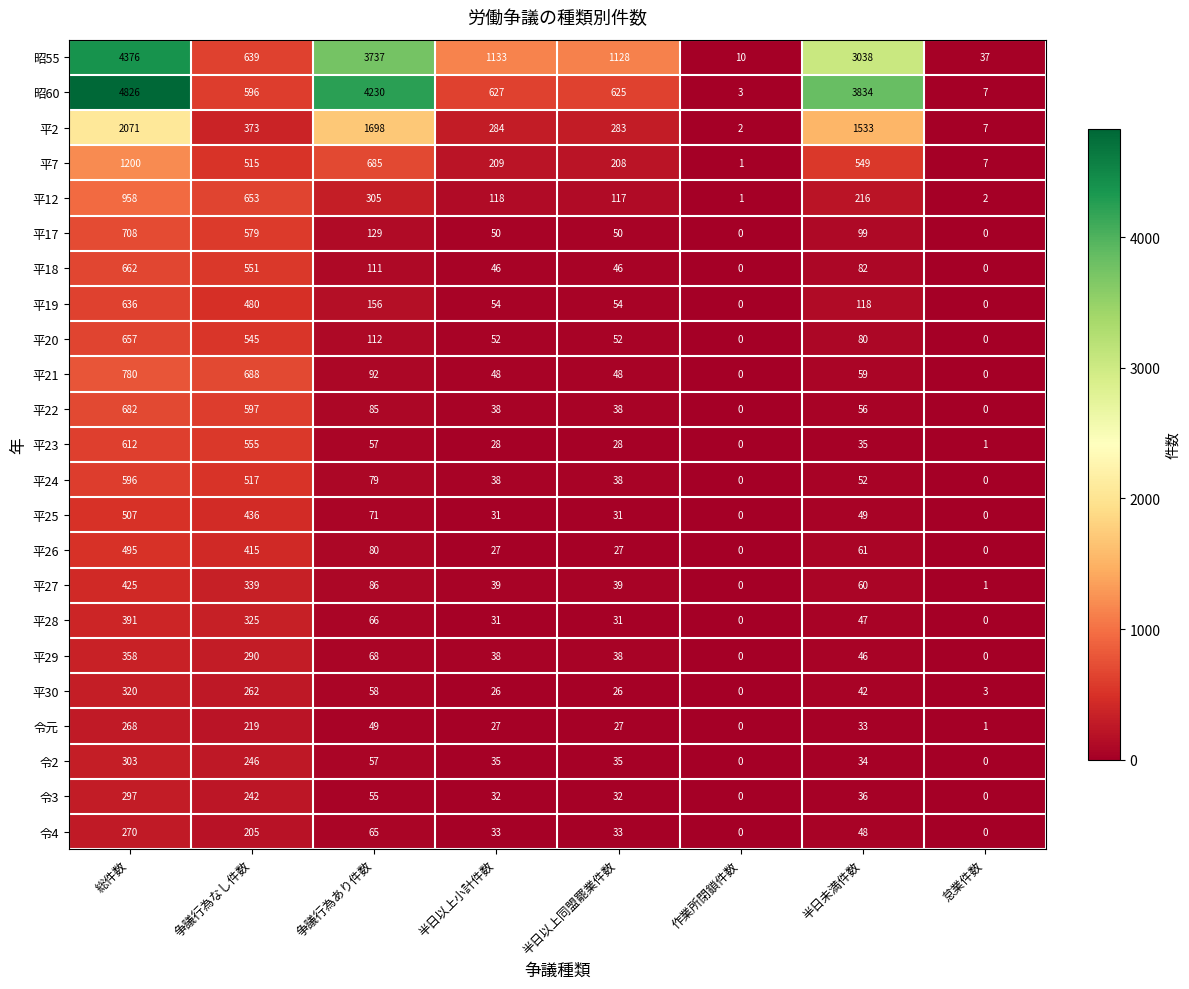

At which label is 昭60 closest to 2414?

半日未満件数